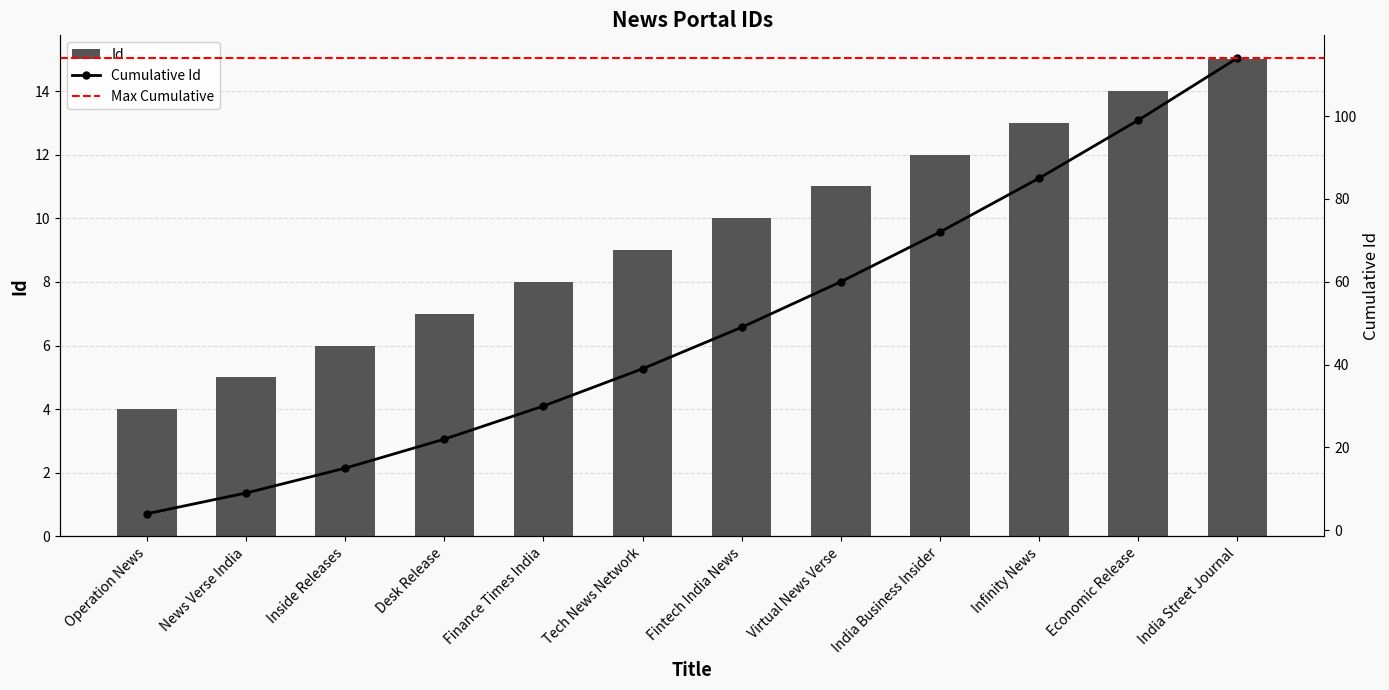

What value does the data have at India Street Journal, to the nearest 5?

15